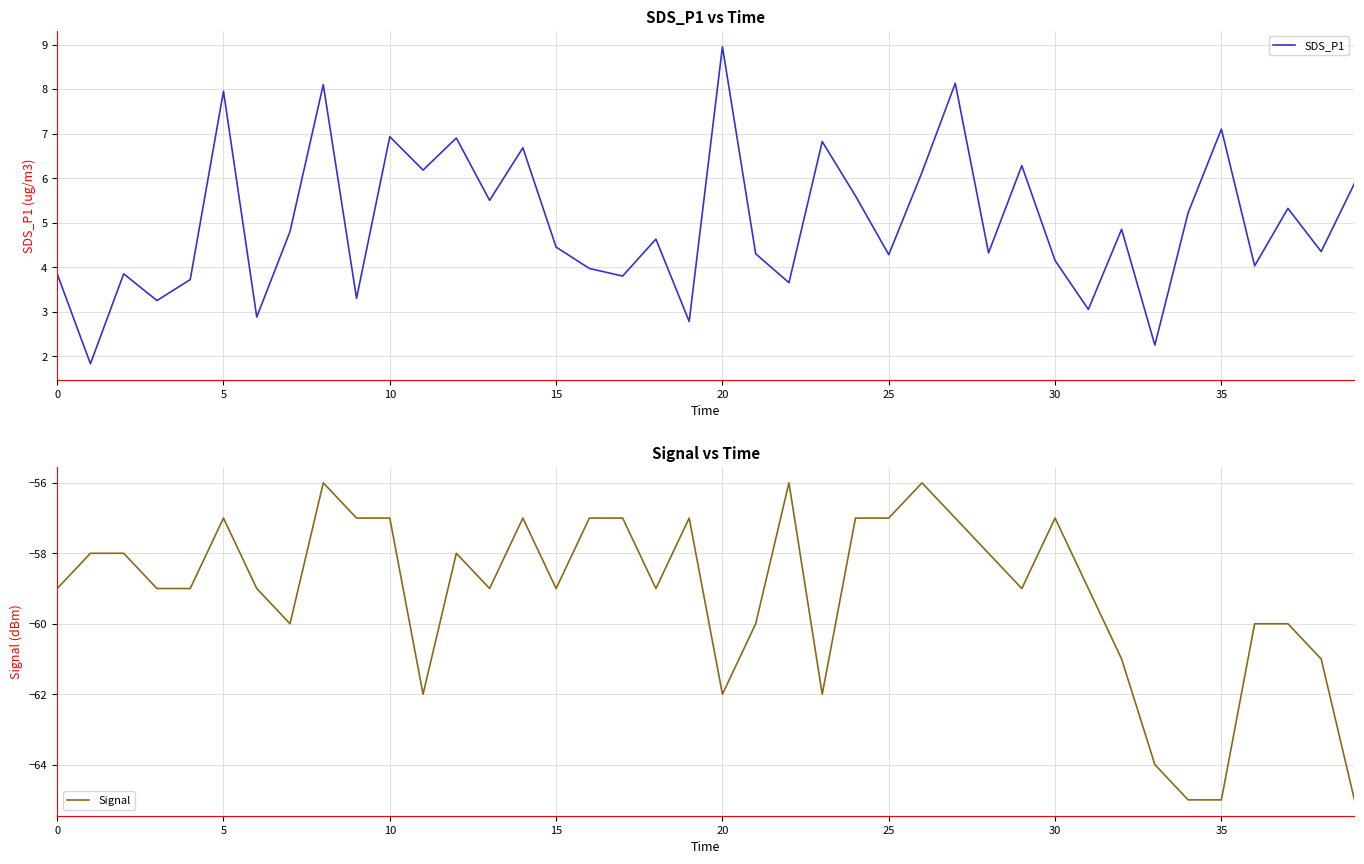

What is the highest value of the SDS_P1 series?

8.9